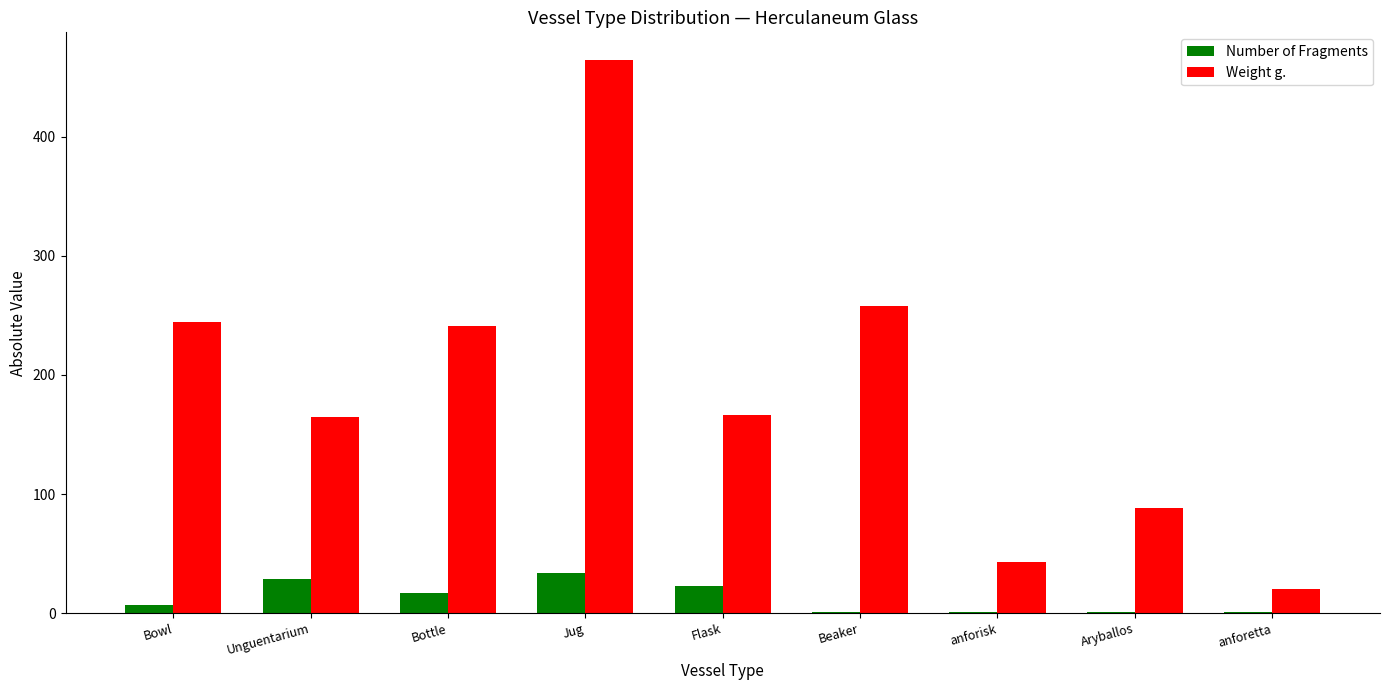

Is it true that Weight g. equals 257.5 at Beaker?

True